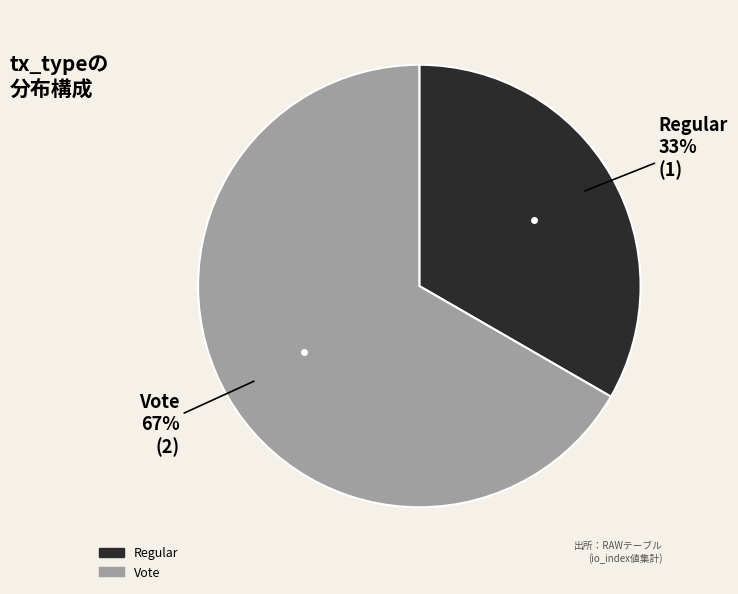

Does any single category account for the majority?

Yes